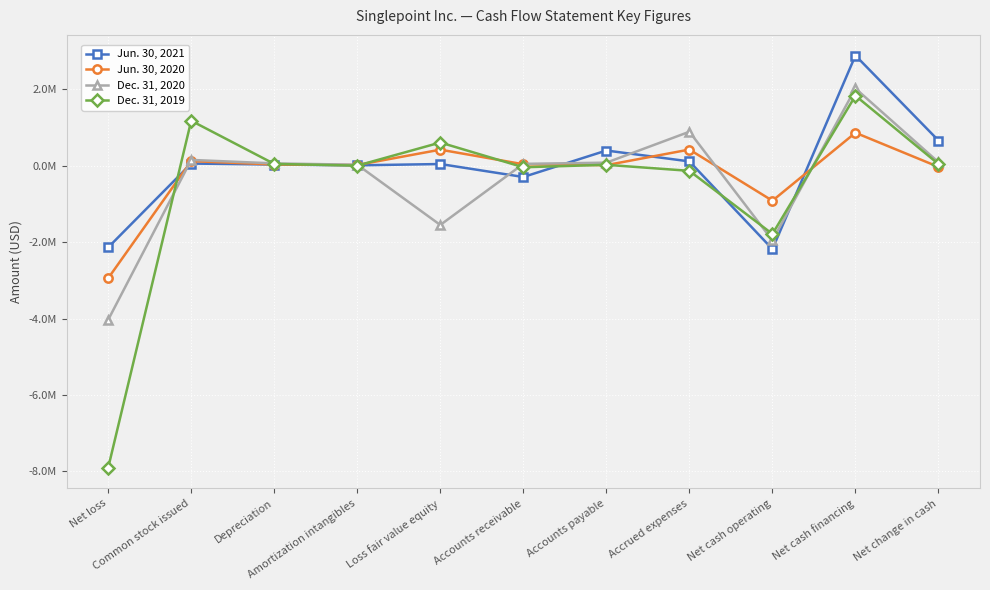

What are all the series names shown in the legend?

Jun. 30, 2021, Jun. 30, 2020, Dec. 31, 2020, Dec. 31, 2019